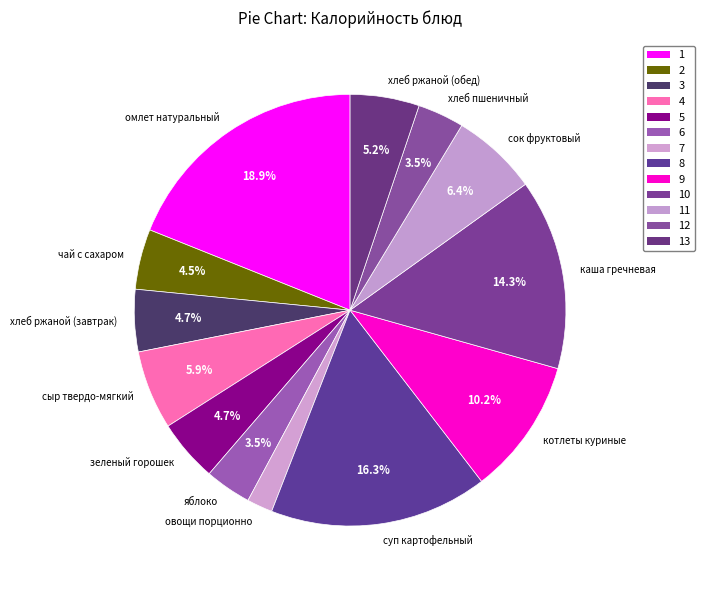

Is зеленый горошек the majority of the pie?

No